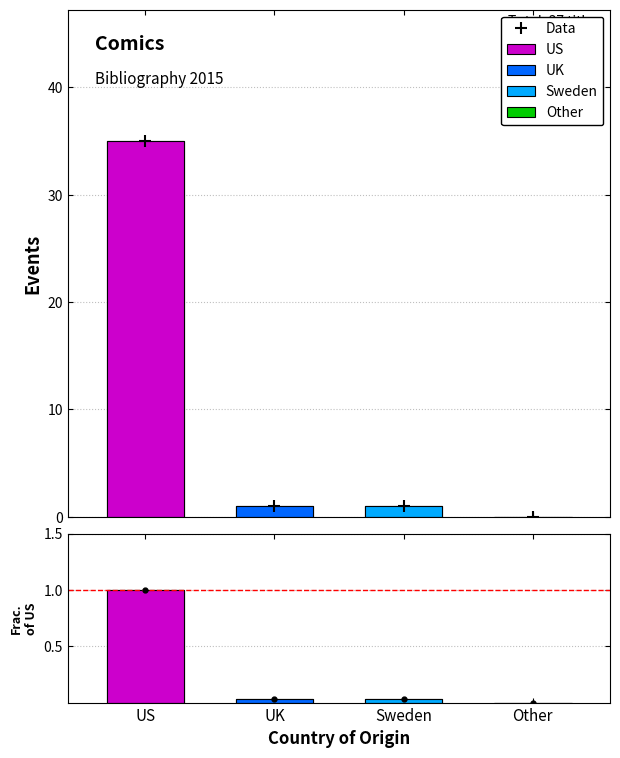

How many values exceed 0?

3